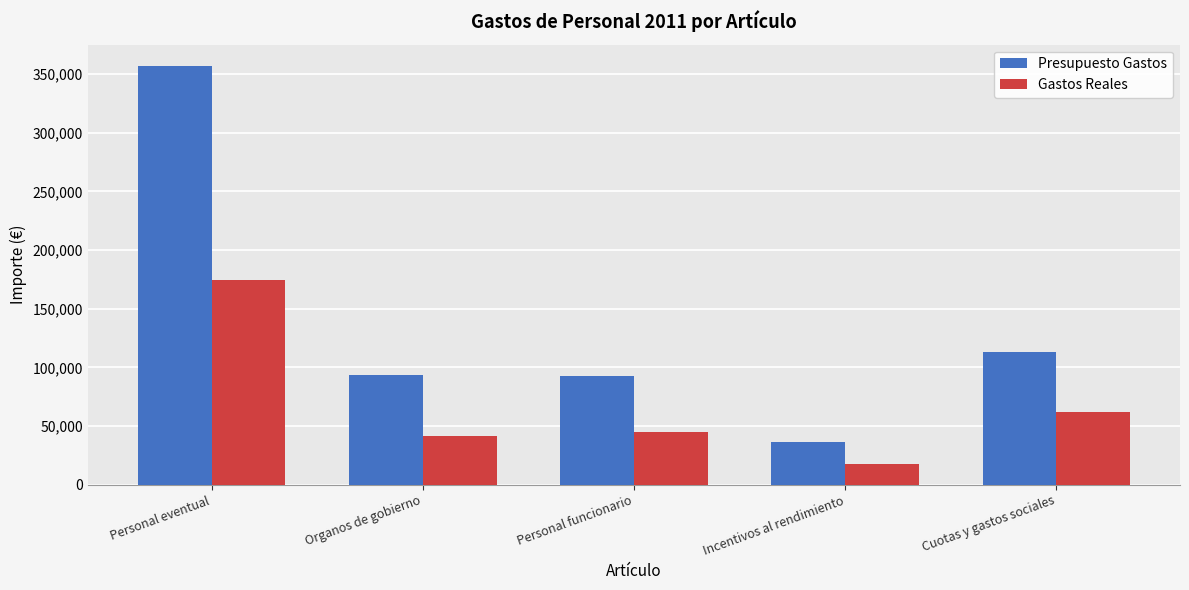

List the series in order of their overall mean, lowest first.

Gastos Reales, Presupuesto Gastos